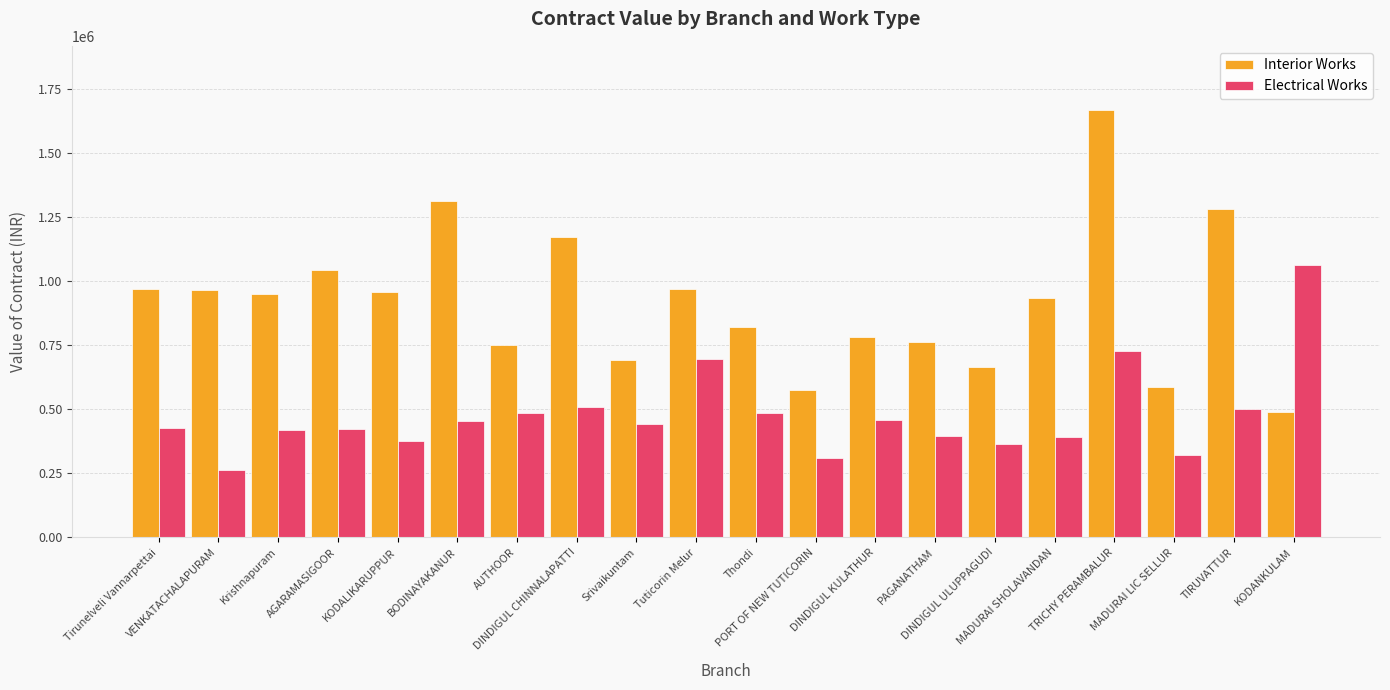

What is the total value across all series at DINDIGUL KULATHUR?

1238764.0